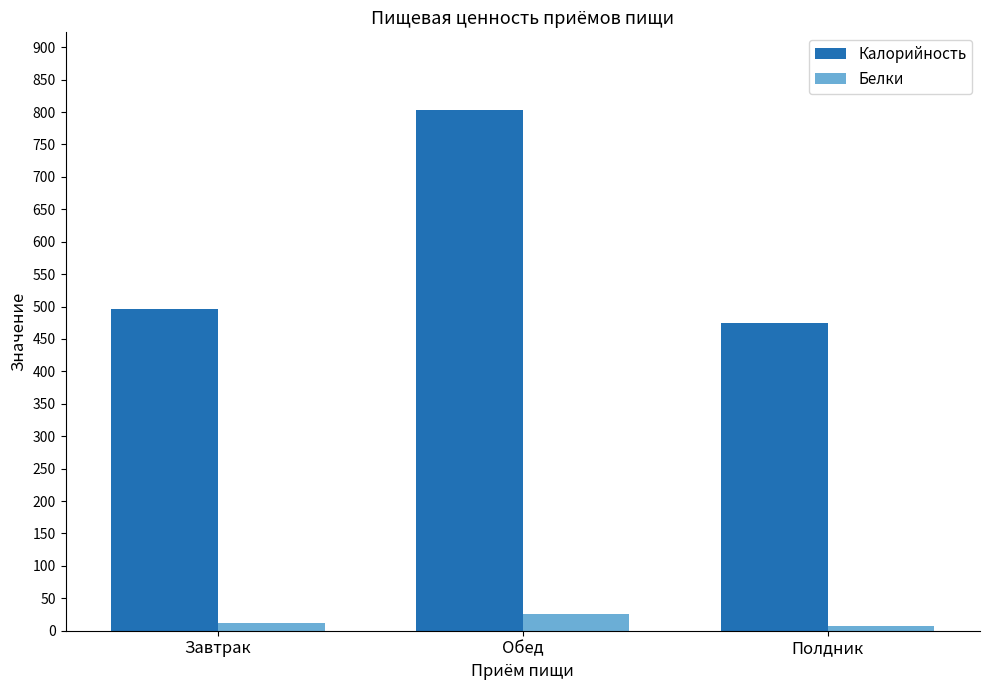

What is the sum of the Калорийность values at Завтрак and Полдник?

970.3